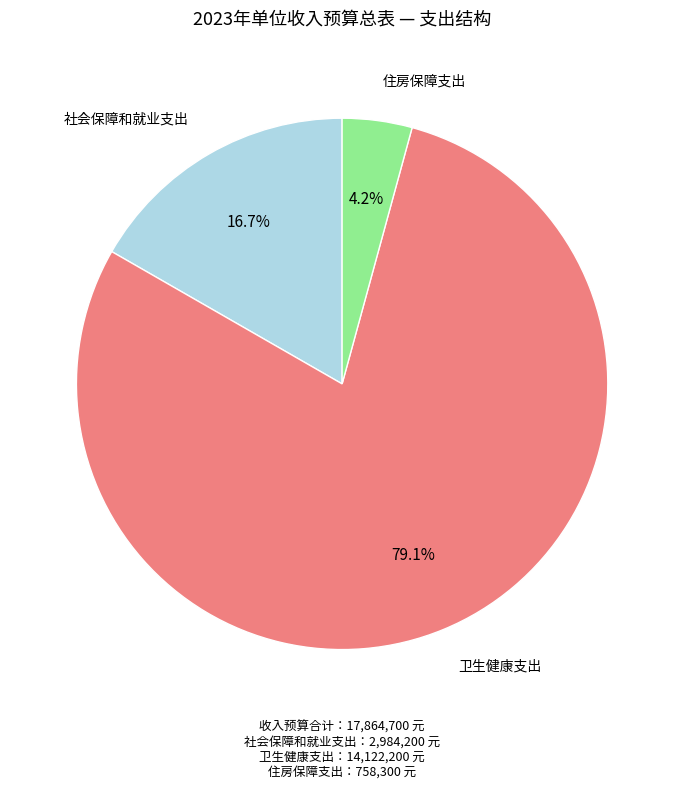

Is there any slice that represents more than half of the pie?

Yes